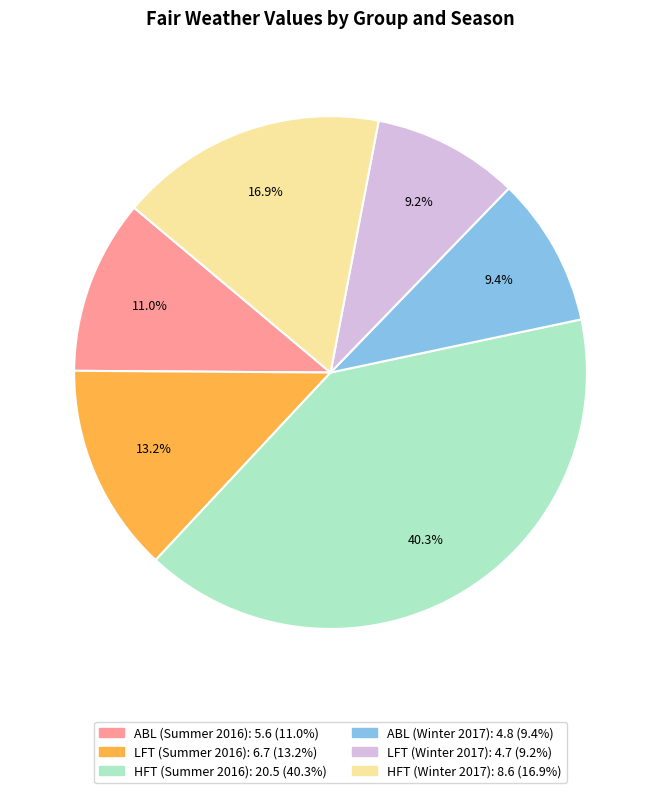

What portion of the pie excludes LFT (Summer 2016)?

86.8%